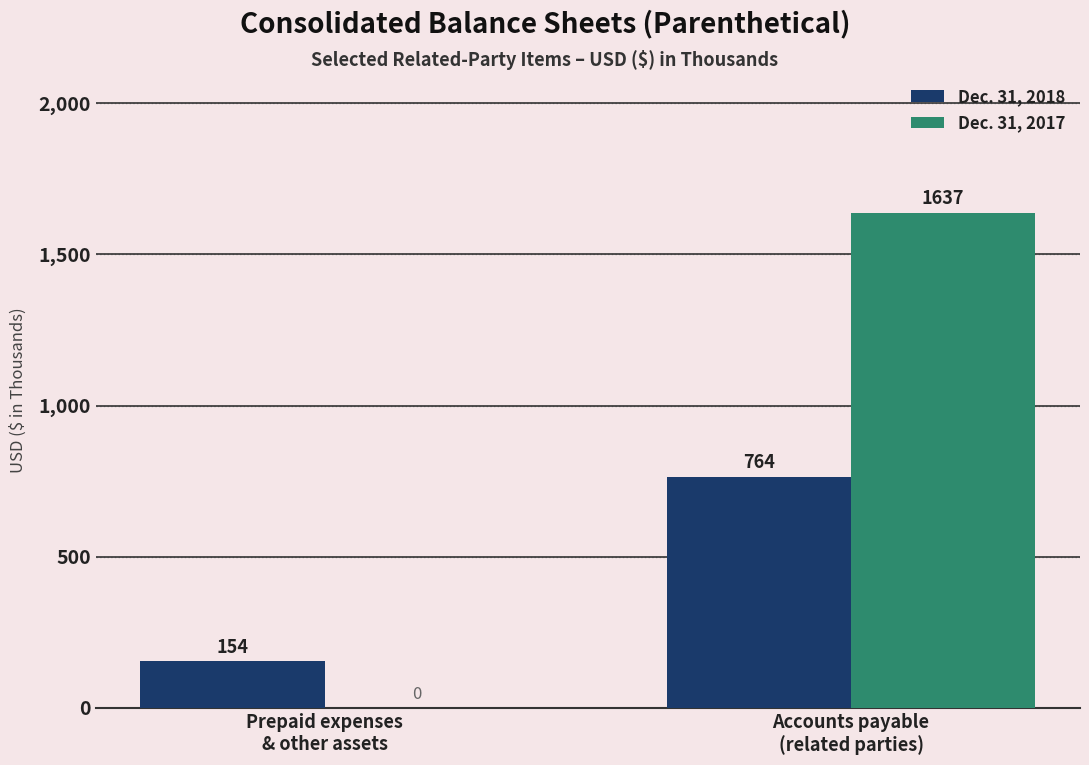

Count the Dec. 31, 2018 values in the range 154 to 764.

2